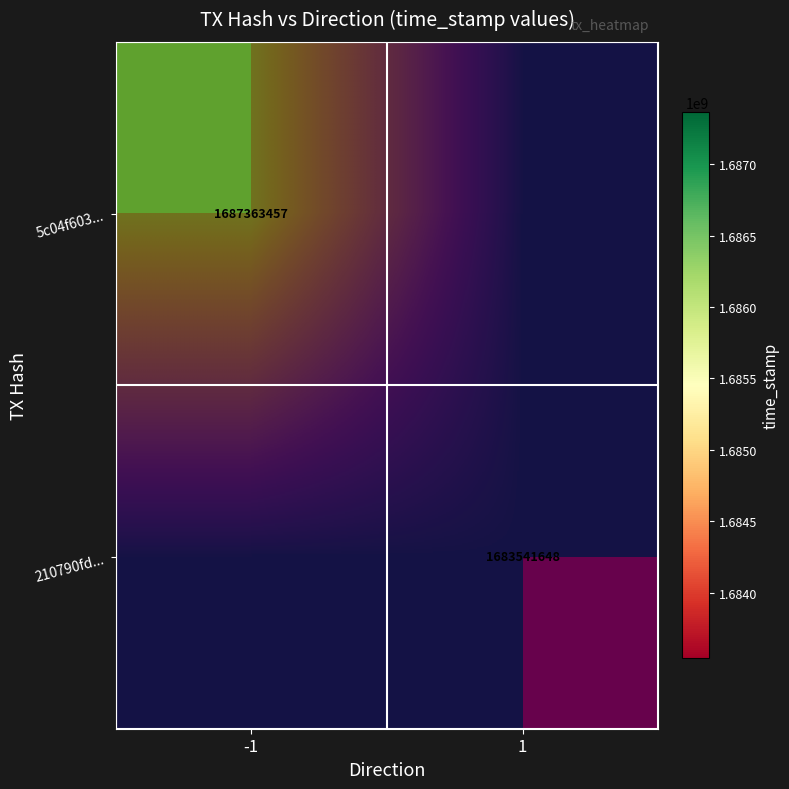

True or false: 210790fd... has a value of 1683541648 at 1.

True